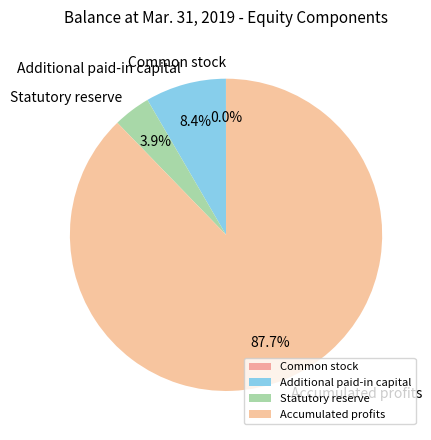

What is the largest slice in the pie chart?

Accumulated profits